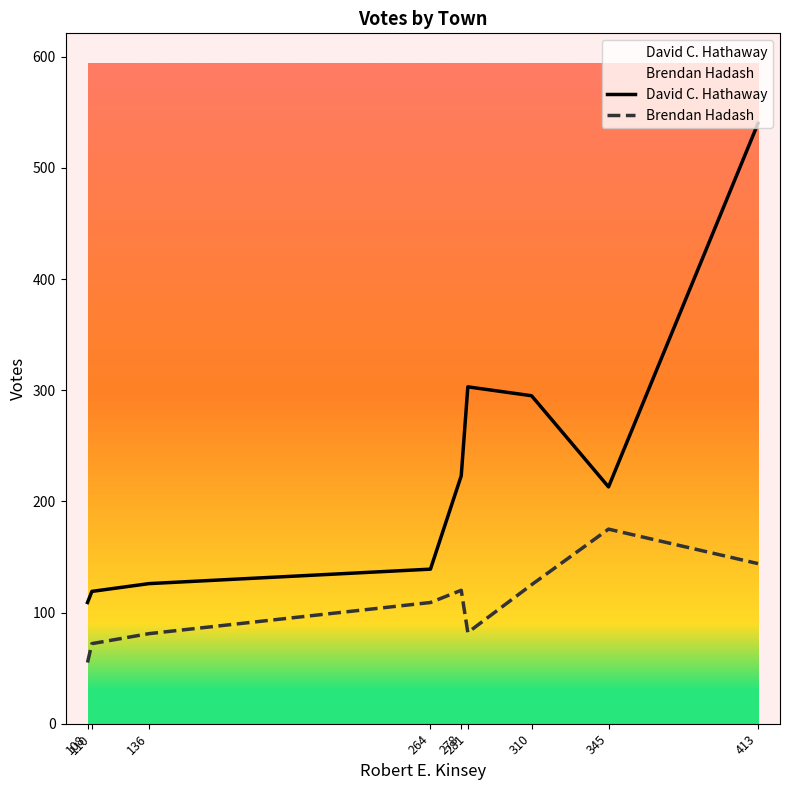

The David C. Hathaway series shows 207 at 110. True or false?

False